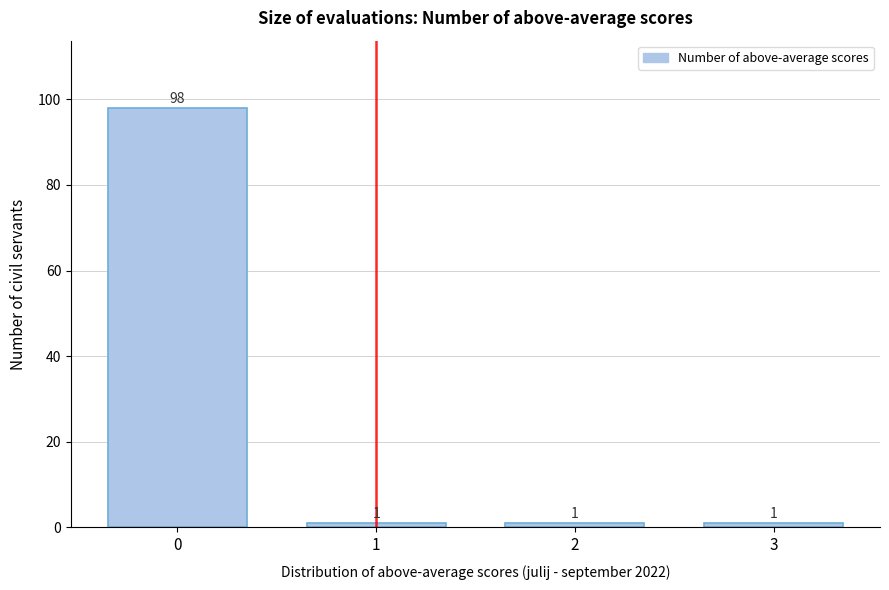

Reading right to left, what are all the values shown in this chart?

1	1	1	98